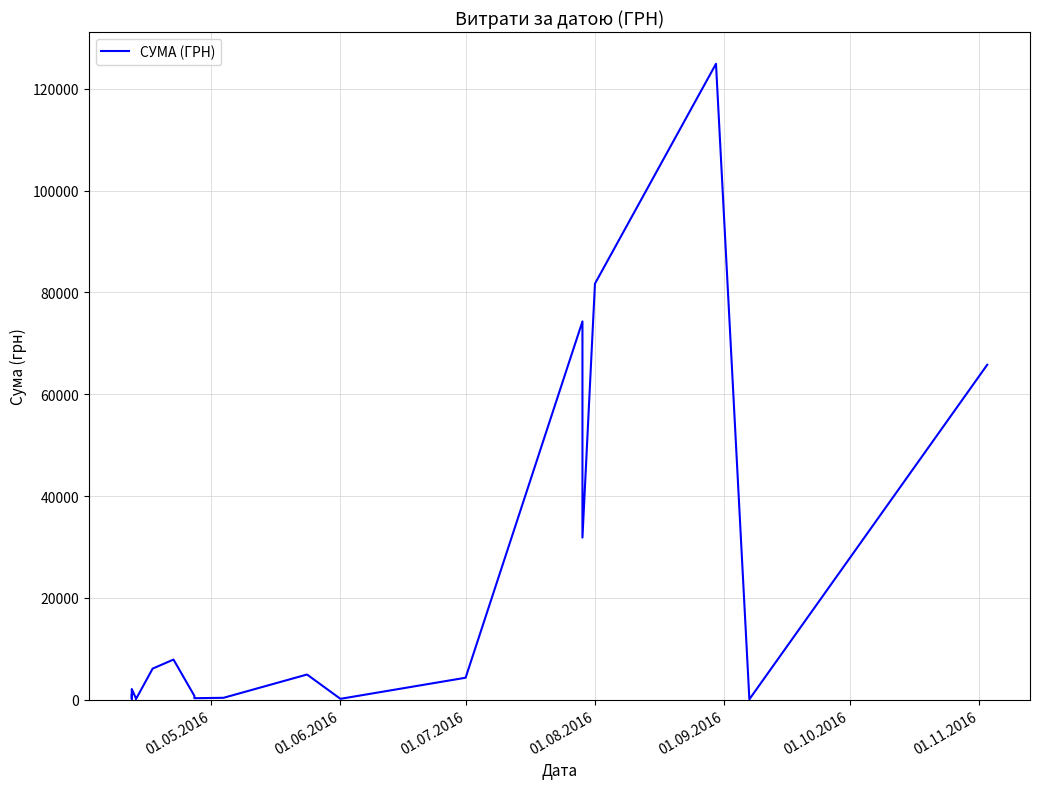

The chart shows a value of 146.3 at 18. True or false?

False